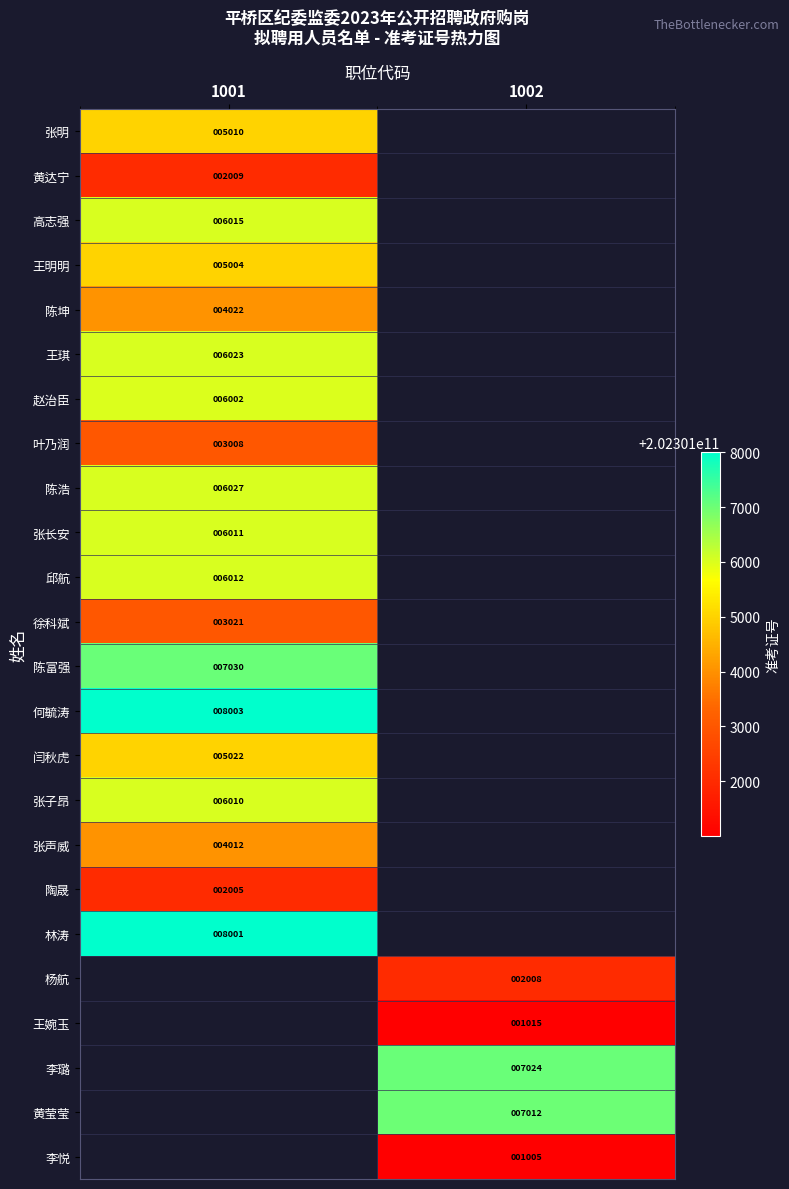

Count the number of categories in the chart.

2